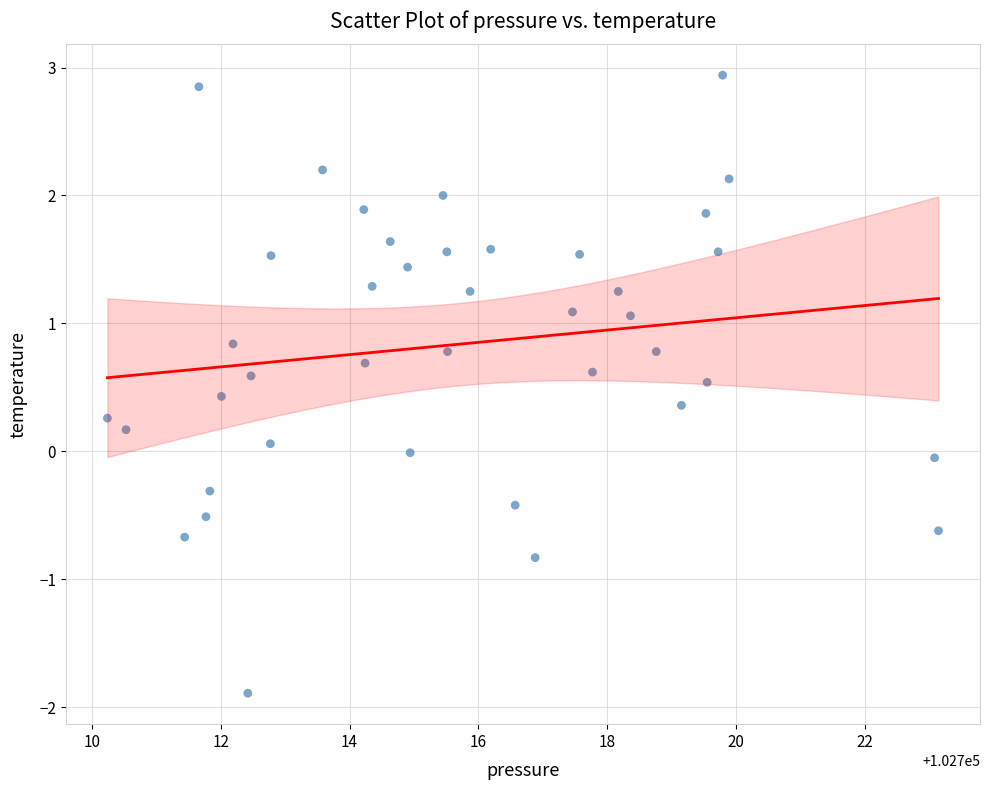

What is the range of Y values (max minus min)?

4.8